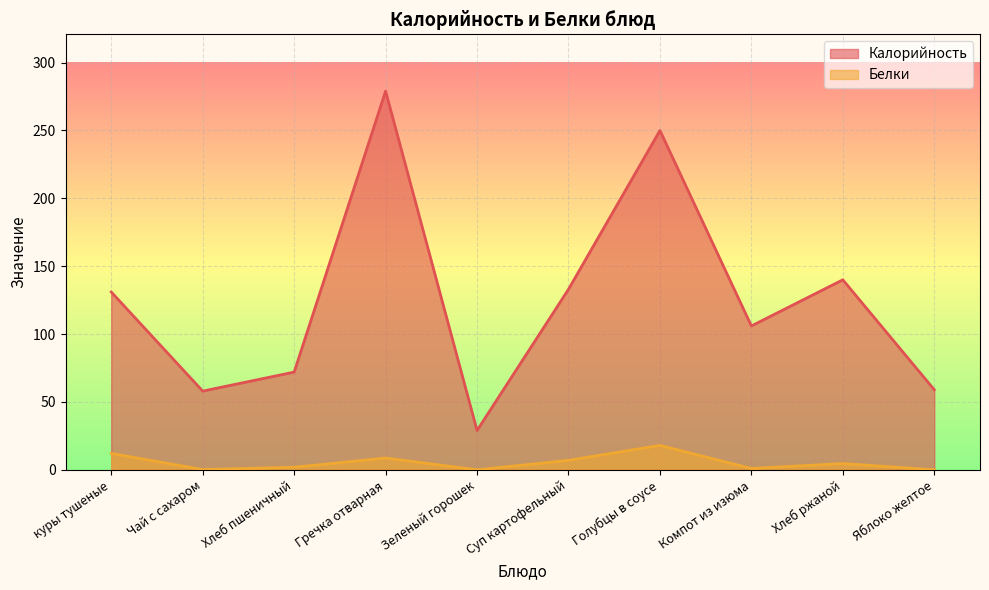

Which series has the widest spread of values?

Калорийность